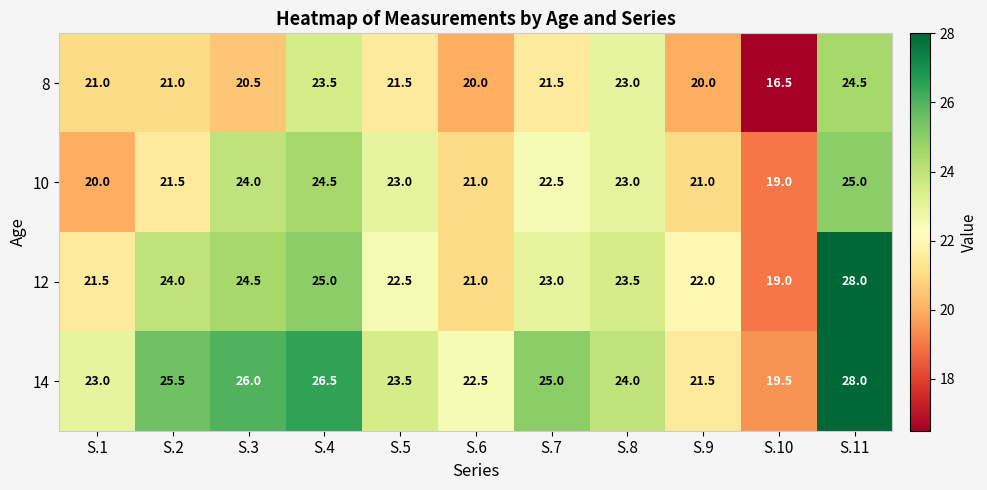

How many data points does each series have?

11